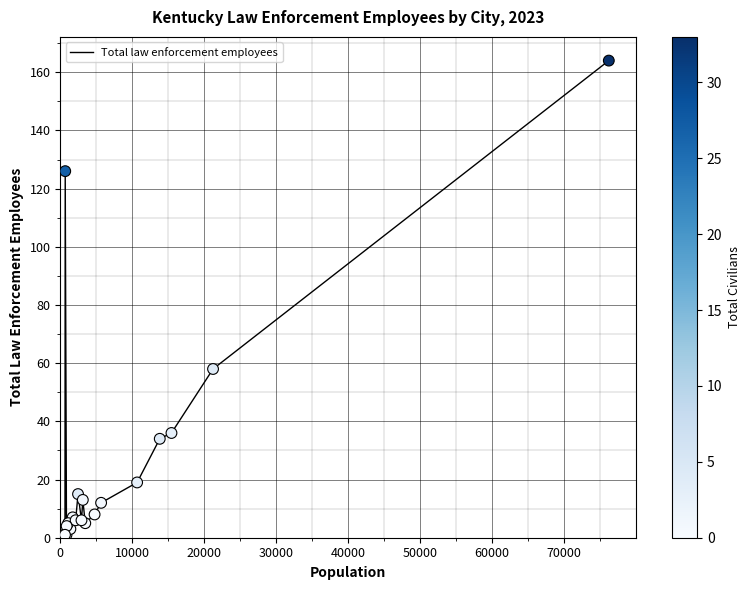

What Y value in the scatter plot is closest to 82?

58